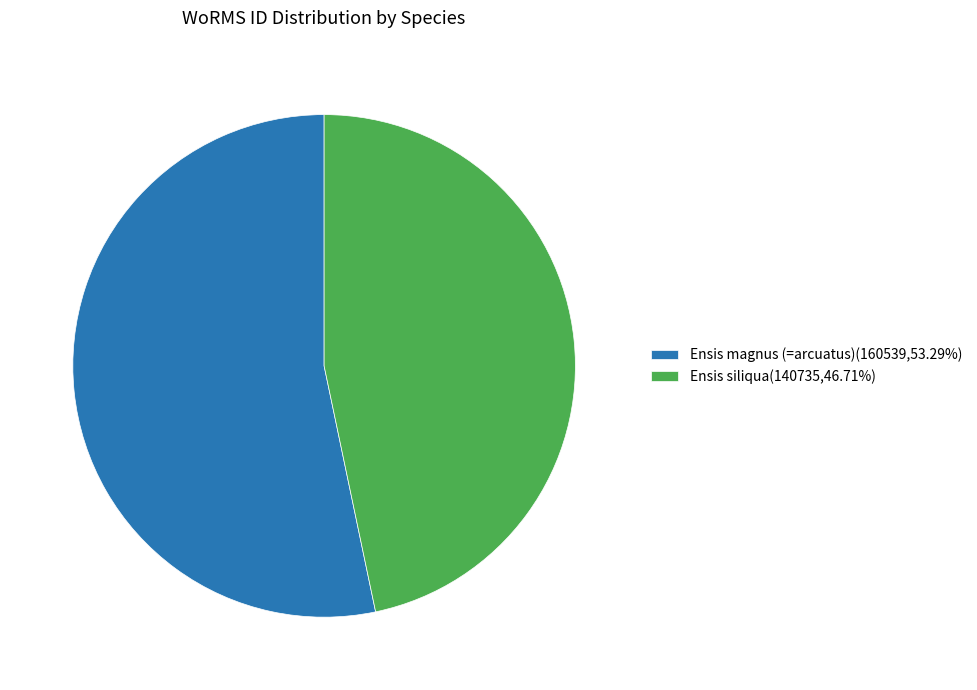

Combined, do Ensis magnus (=arcuatus)(160539,53.29%) and Ensis siliqua(140735,46.71%) account for over 50%?

Yes